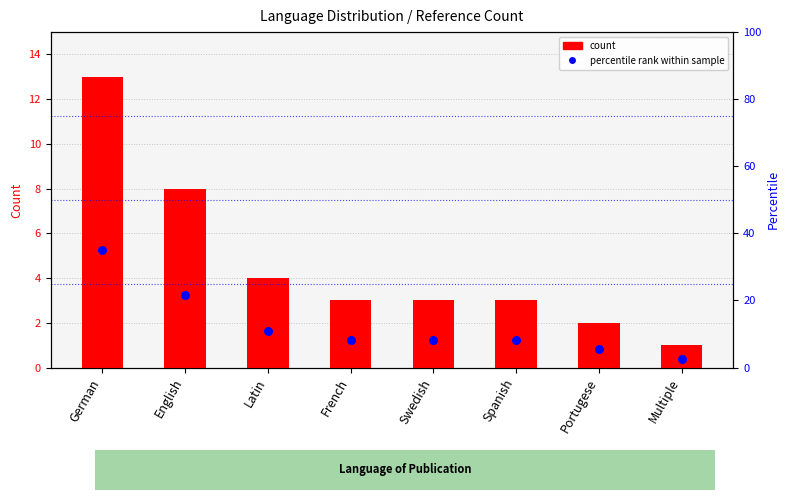

At how many categories does at least one series exceed 12?

2